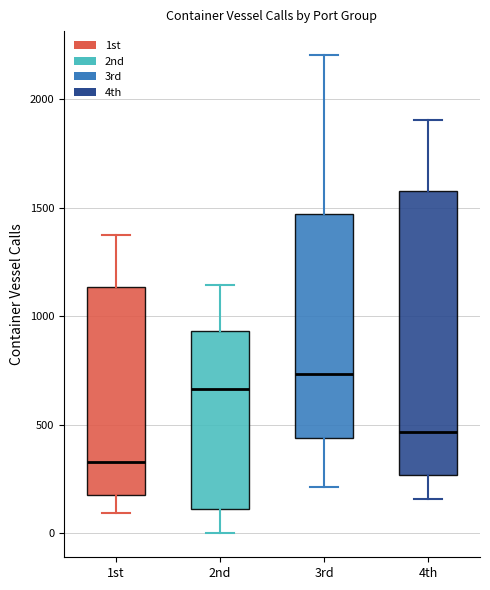

Which box's median line is the lowest?

1st